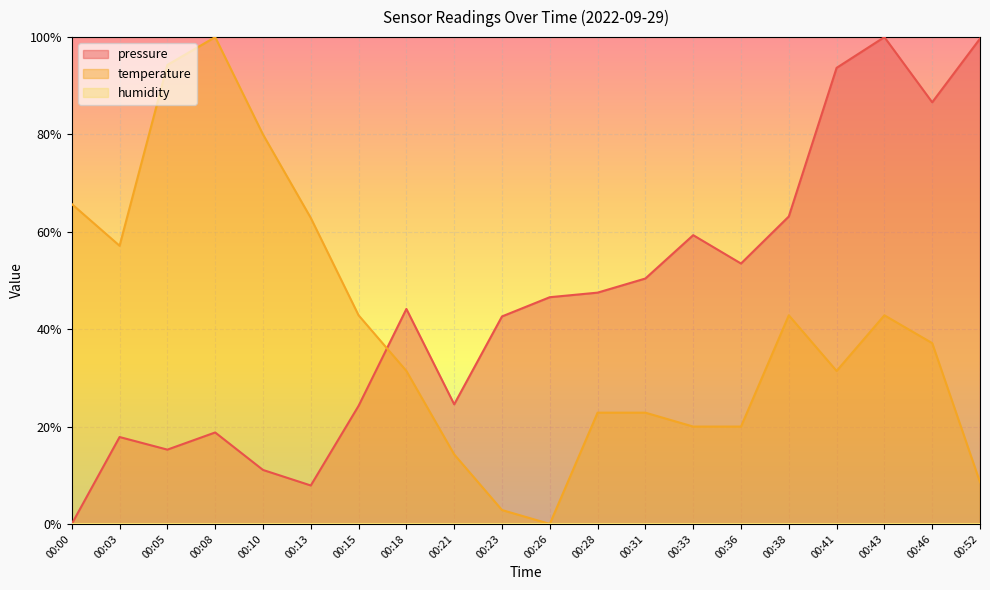

What is the sum of all pressure values?

9.1